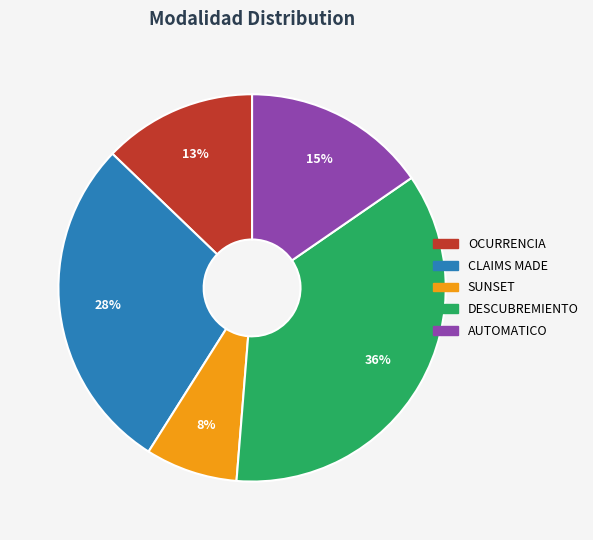

The SUNSET slice represents 1% of the pie. True or false?

False